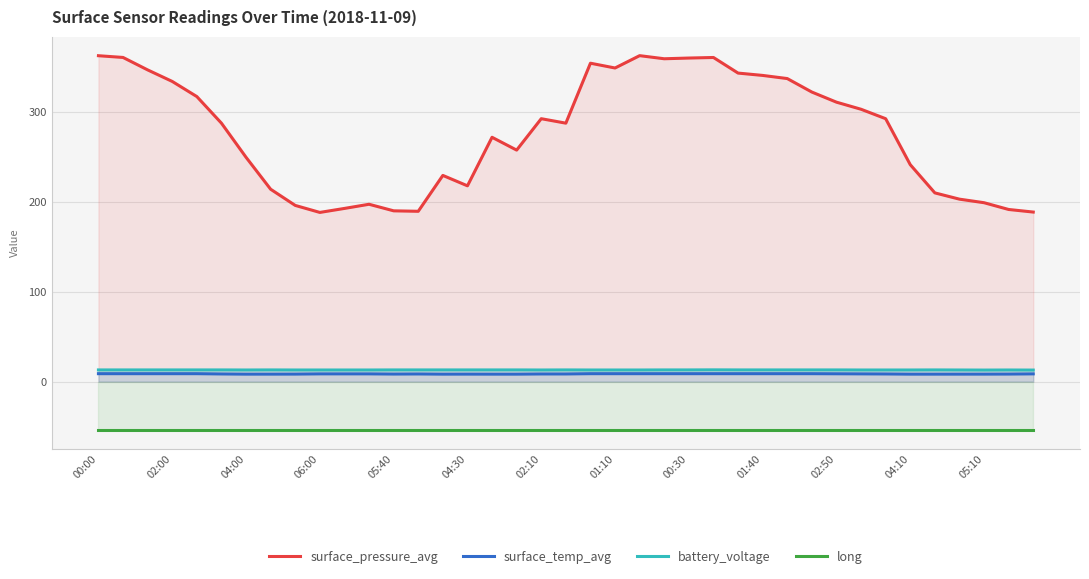

What is the value of the long point at the 20th from the left?

-54.1